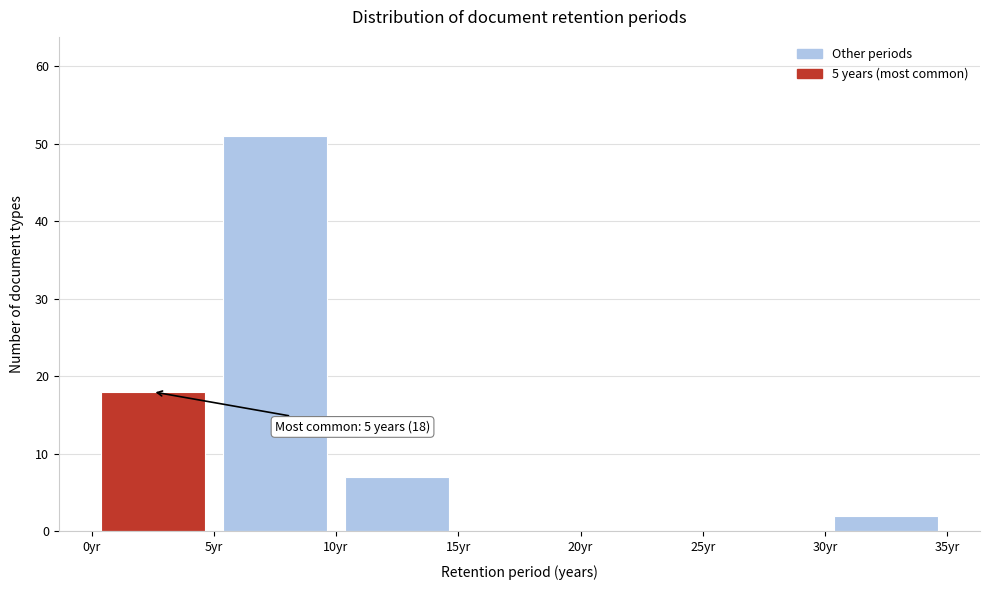

Which range on the x-axis has the tallest bar?

5 to 10